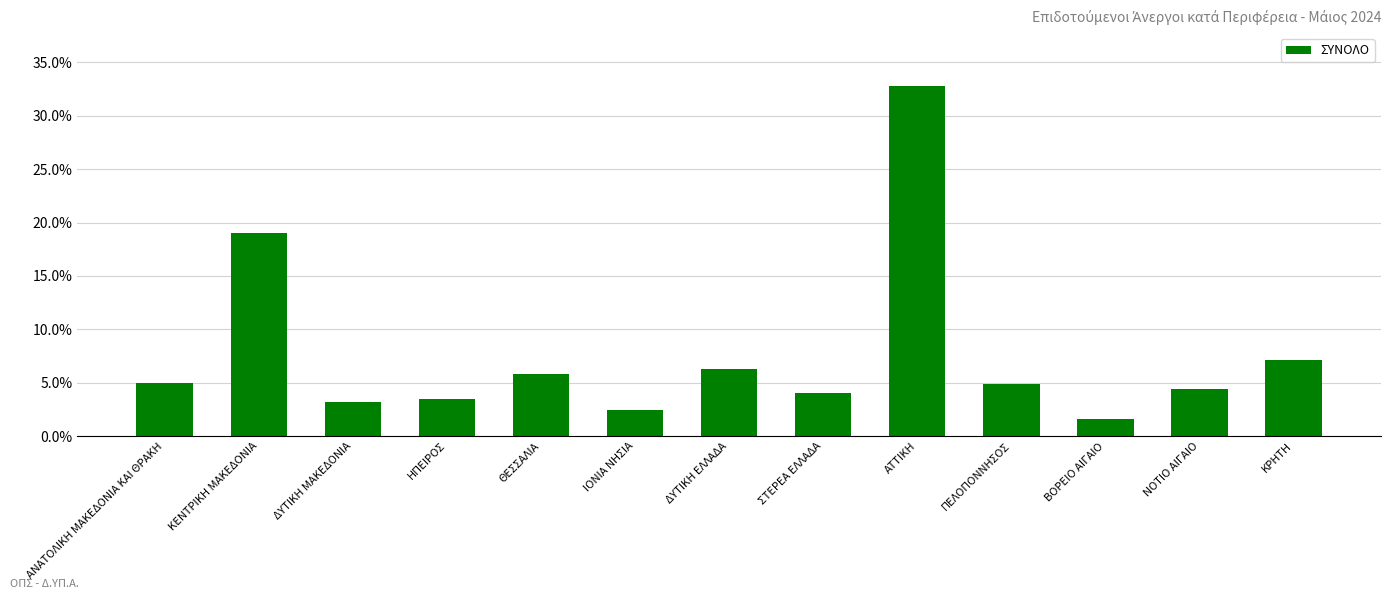

What is the difference between the maximum and minimum values?

31.2